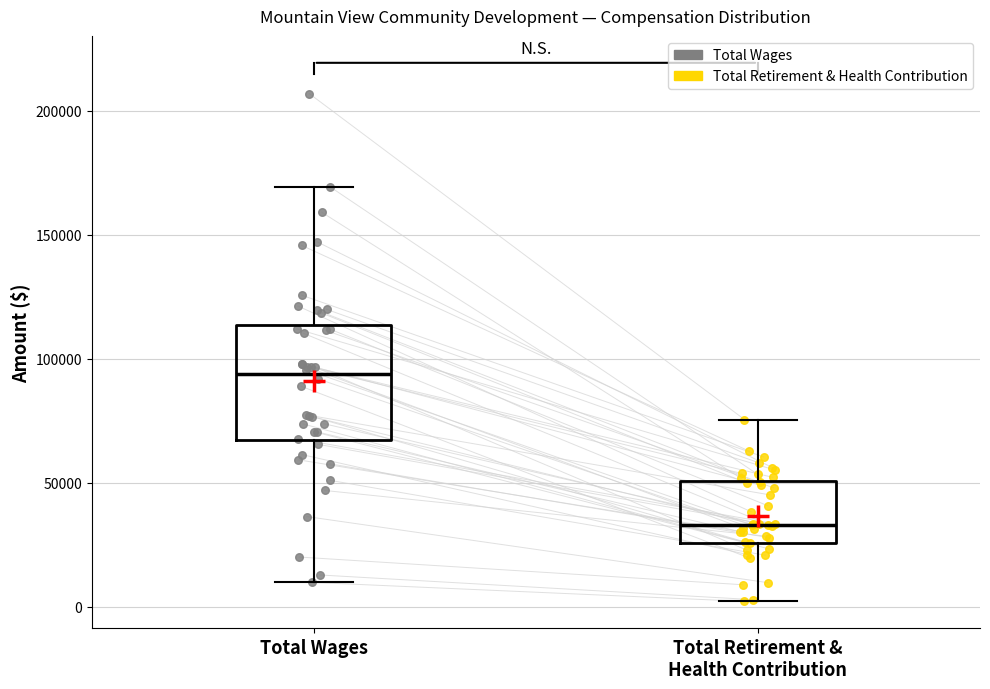

Reading left to right, read every box against the y-axis: the position of its median line, the range the box covers, and the ends of its whiskers. The values are not printed on the chart, so give them approximately, as read against the axis.

Total Wages: median 95000, box 65000 to 115000, whiskers 10000 to 170000
Total Retirement & Health Contribution: median 35000, box 25000 to 50000, whiskers 0 to 75000